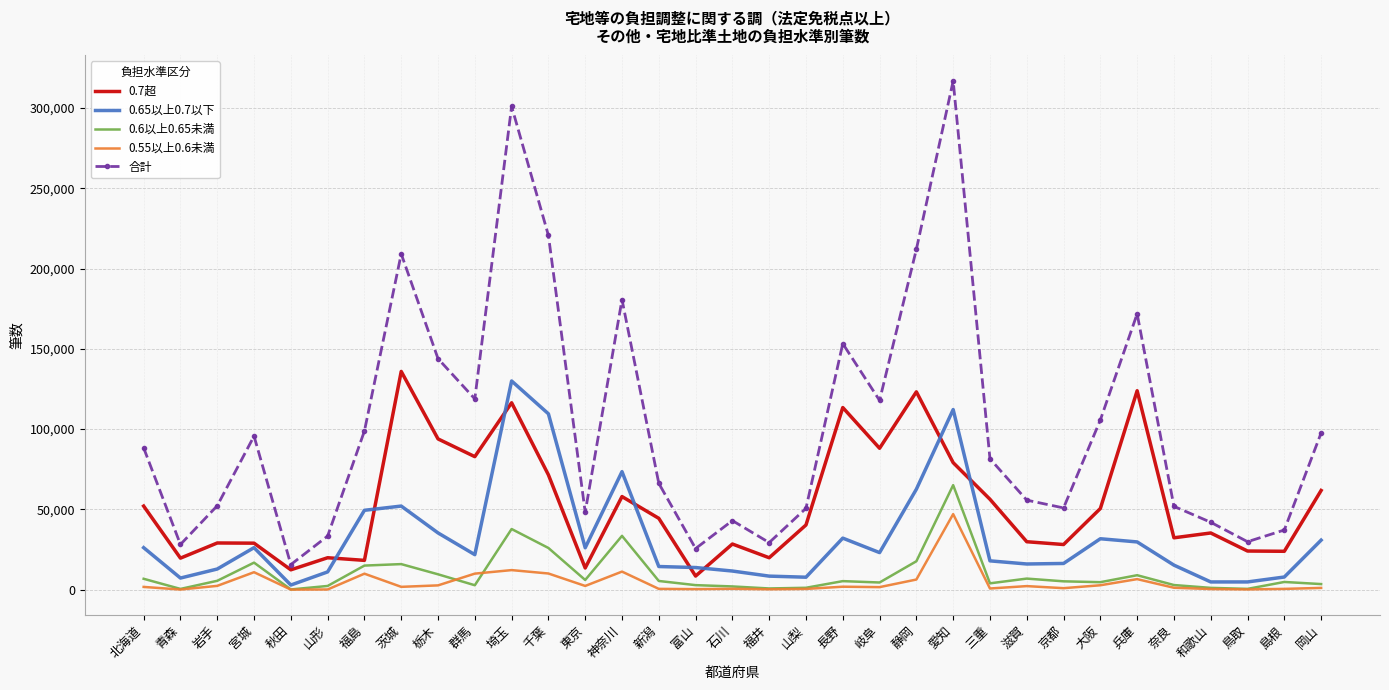

Is the value of 合計 at 茨城 greater than the value of 0.55以上0.6未満 at 鳥取?

Yes